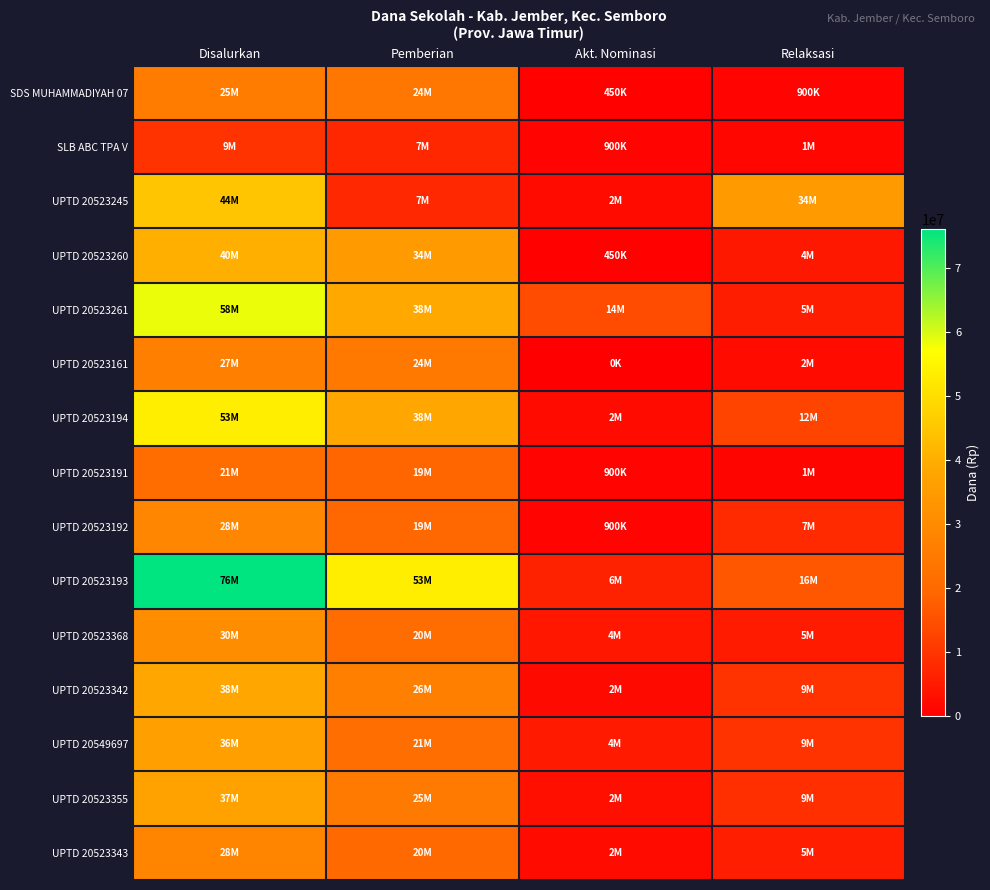

Reading right to left, transcribe all the data shown in this chart.

SDS MUHAMMADIYAH 07: Relaksasi=900000	Akt. Nominasi=450000	Pemberian=24300000	Disalurkan=25650000
SLB ABC TPA V: Relaksasi=1350000	Akt. Nominasi=900000	Pemberian=7425000	Disalurkan=9675000
UPTD 20523245: Relaksasi=34875000	Akt. Nominasi=2250000	Pemberian=7650000	Disalurkan=44775000
UPTD 20523260: Relaksasi=4725000	Akt. Nominasi=450000	Pemberian=34875000	Disalurkan=40050000
UPTD 20523261: Relaksasi=5625000	Akt. Nominasi=14400000	Pemberian=38475000	Disalurkan=58500000
UPTD 20523161: Relaksasi=2250000	Akt. Nominasi=0	Pemberian=24750000	Disalurkan=27000000
UPTD 20523194: Relaksasi=12825000	Akt. Nominasi=2250000	Pemberian=38250000	Disalurkan=53325000
UPTD 20523191: Relaksasi=1125000	Akt. Nominasi=900000	Pemberian=19125000	Disalurkan=21150000
UPTD 20523192: Relaksasi=7875000	Akt. Nominasi=900000	Pemberian=19800000	Disalurkan=28575000
UPTD 20523193: Relaksasi=16200000	Akt. Nominasi=6525000	Pemberian=53325000	Disalurkan=76050000
UPTD 20523368: Relaksasi=5175000	Akt. Nominasi=4500000	Pemberian=20925000	Disalurkan=30600000
UPTD 20523342: Relaksasi=9675000	Akt. Nominasi=2025000	Pemberian=26550000	Disalurkan=38250000
UPTD 20549697: Relaksasi=9675000	Akt. Nominasi=4950000	Pemberian=21600000	Disalurkan=36225000
UPTD 20523355: Relaksasi=9000000	Akt. Nominasi=2925000	Pemberian=25200000	Disalurkan=37125000
UPTD 20523343: Relaksasi=5850000	Akt. Nominasi=2250000	Pemberian=20025000	Disalurkan=28125000